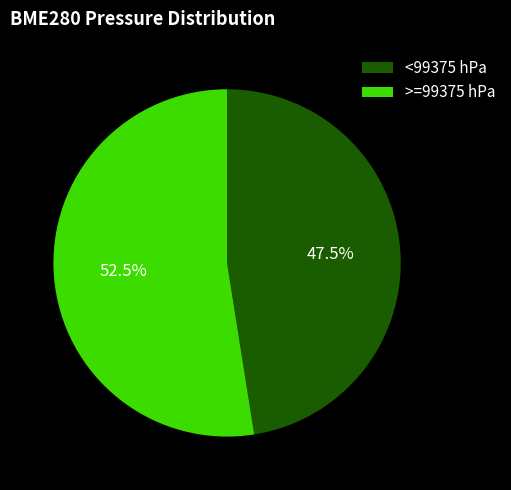

Does any single category account for the majority?

Yes